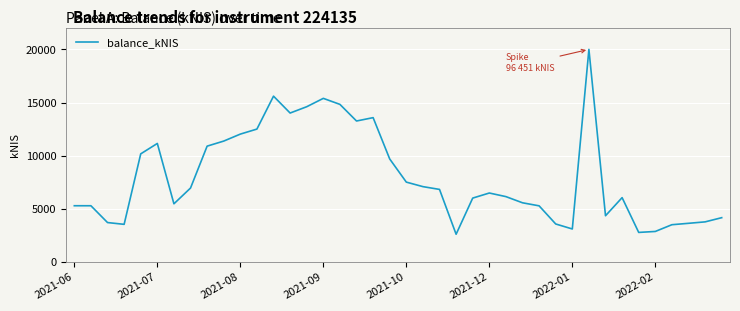

What is the maximum value shown in the chart?

20000.0